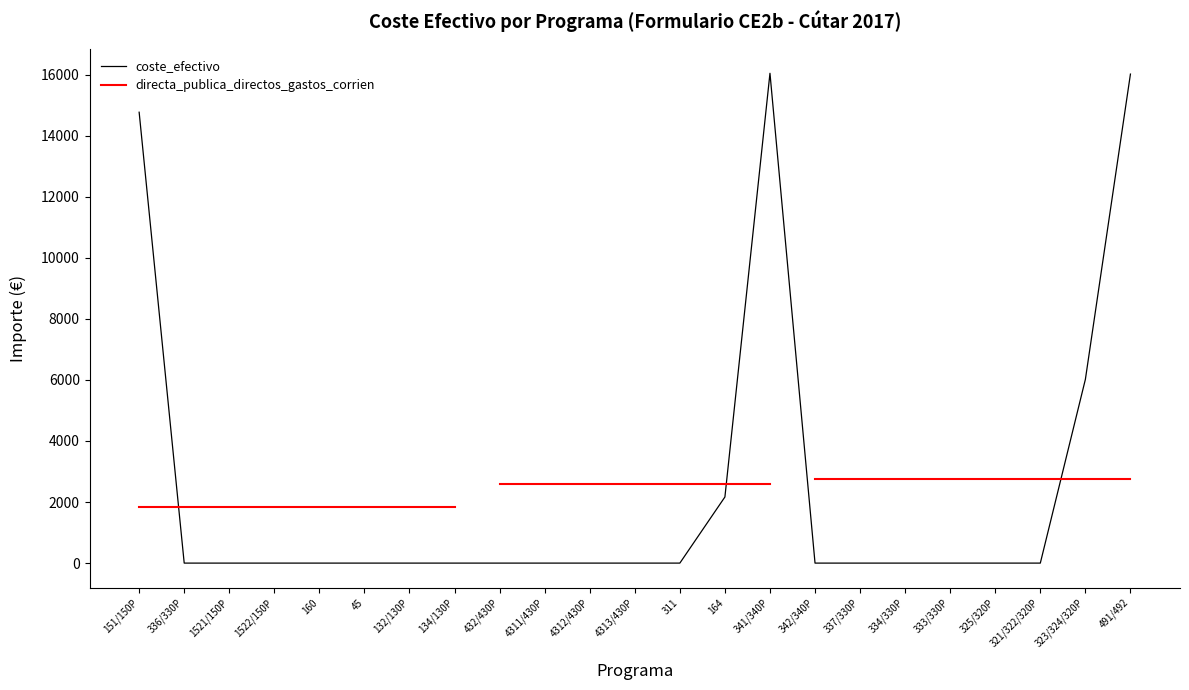

Where is coste_efectivo nearest to the value 8020?

323/324/320P